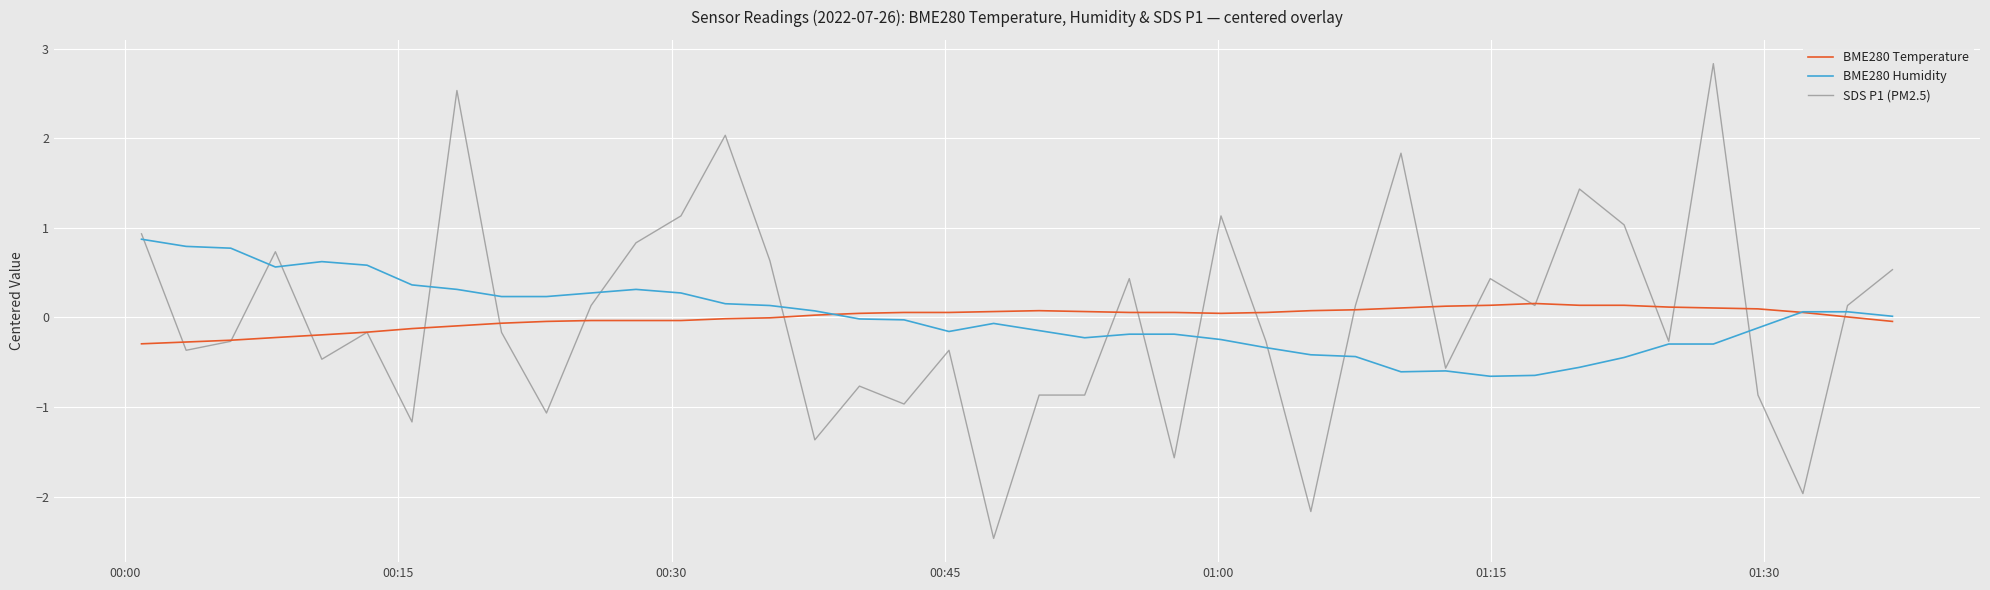

What is the lowest value of the BME280 Temperature series?

-0.3